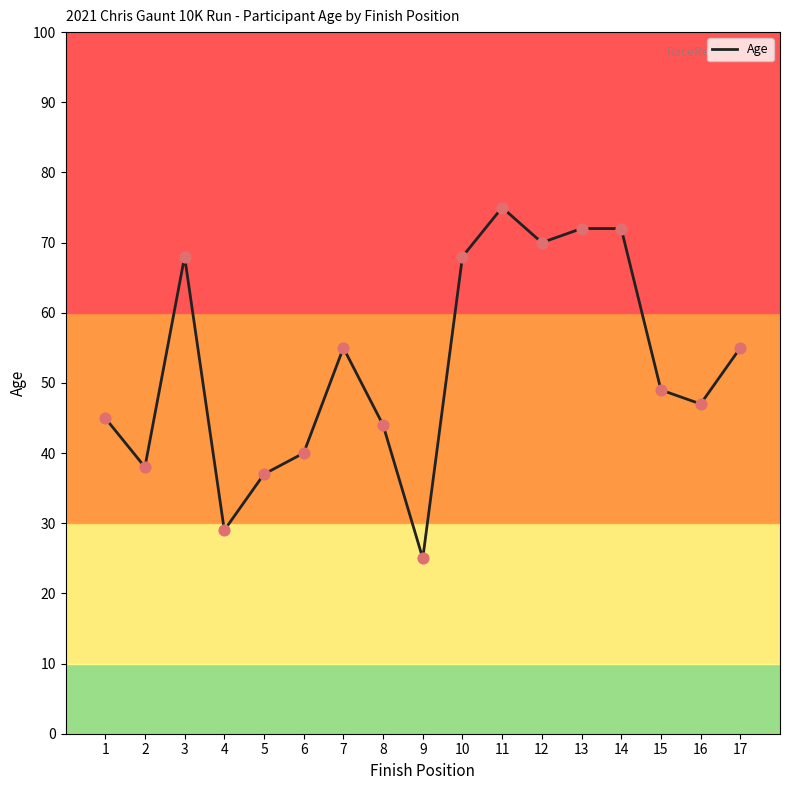

What is the ratio of the value at 2 to the value at 3?

0.6